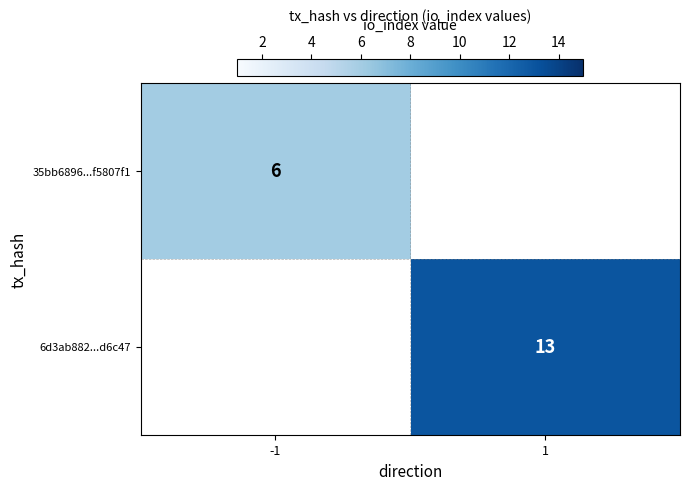

The 35bb6896...f5807f1 series shows 6 at -1. True or false?

True